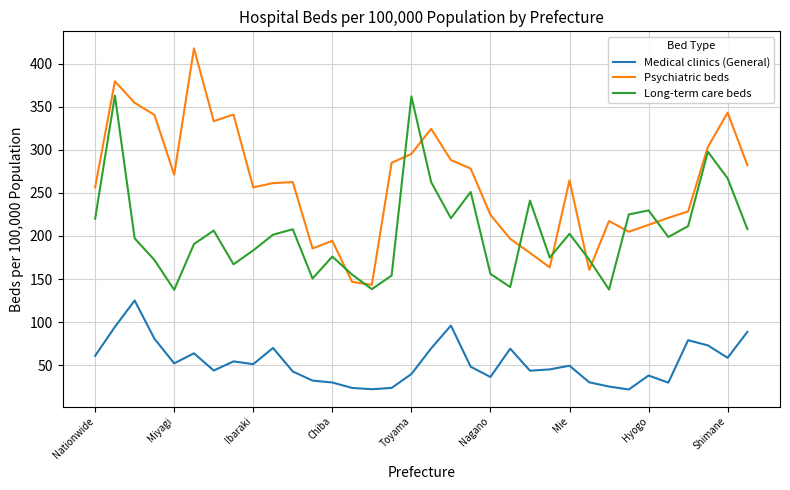

How many lines are shown in the chart?

3